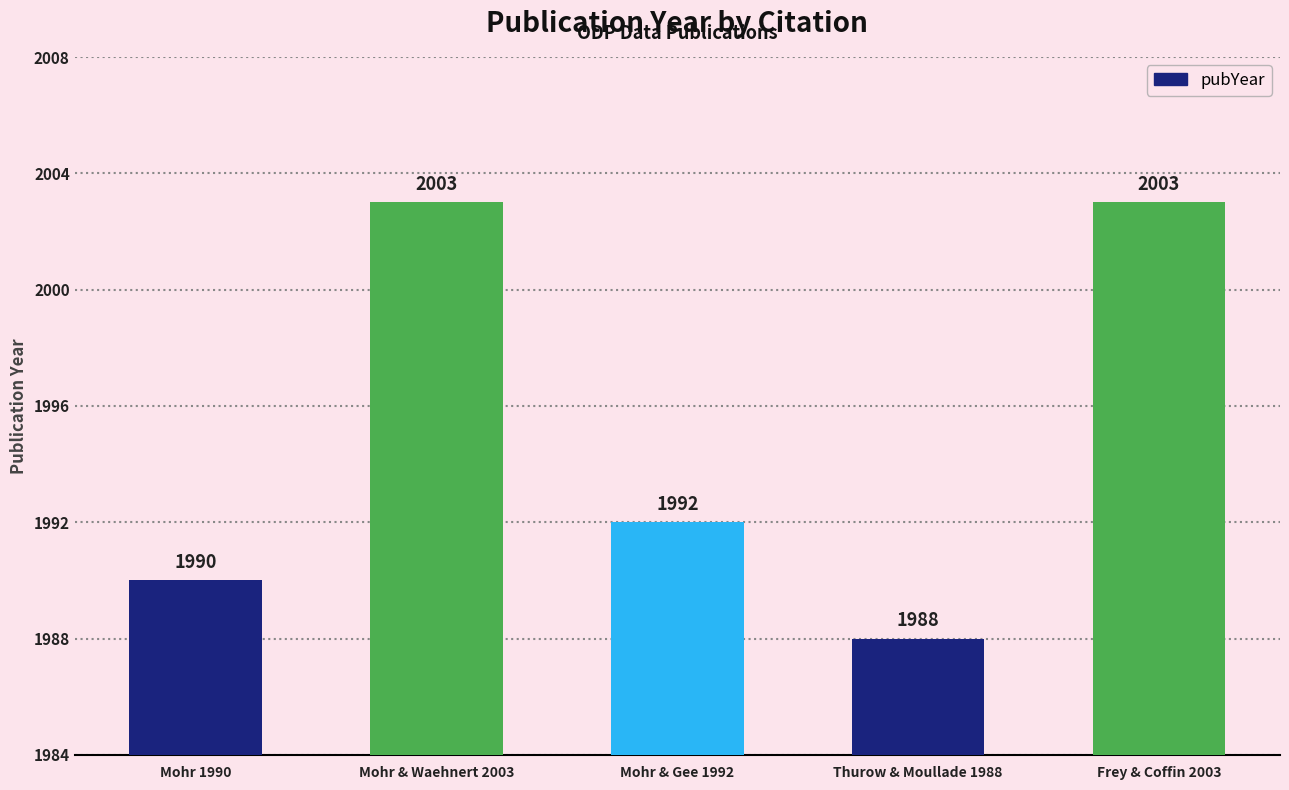

Reading left to right, what are all the values shown in this chart?

1990	2003	1992	1988	2003